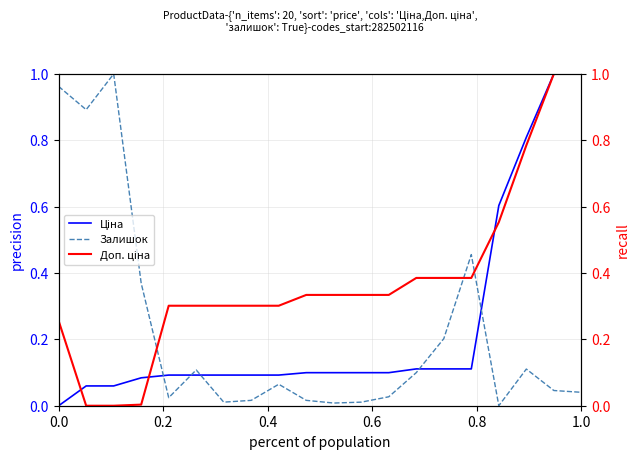

At 0.0, list the series in order from smallest to largest.

Ціна, Доп. ціна, Залишок